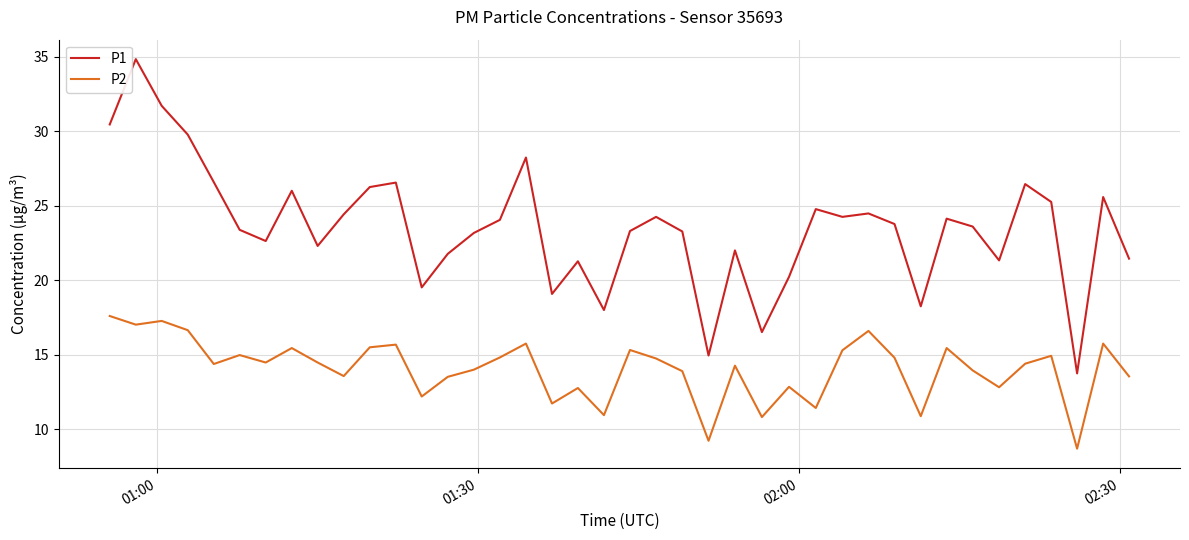

True or false: P1 and P2 intersect in this chart.

False